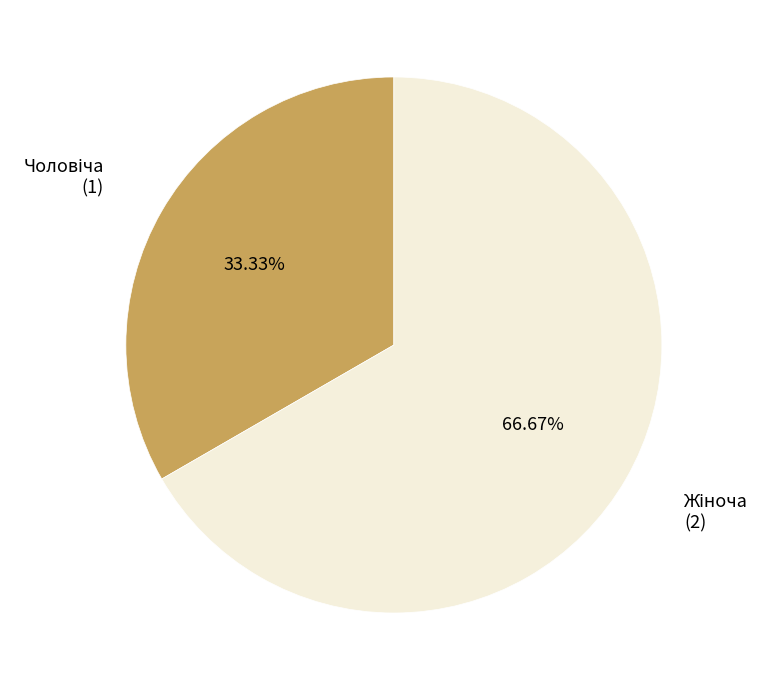

Does any single category account for the majority?

Yes